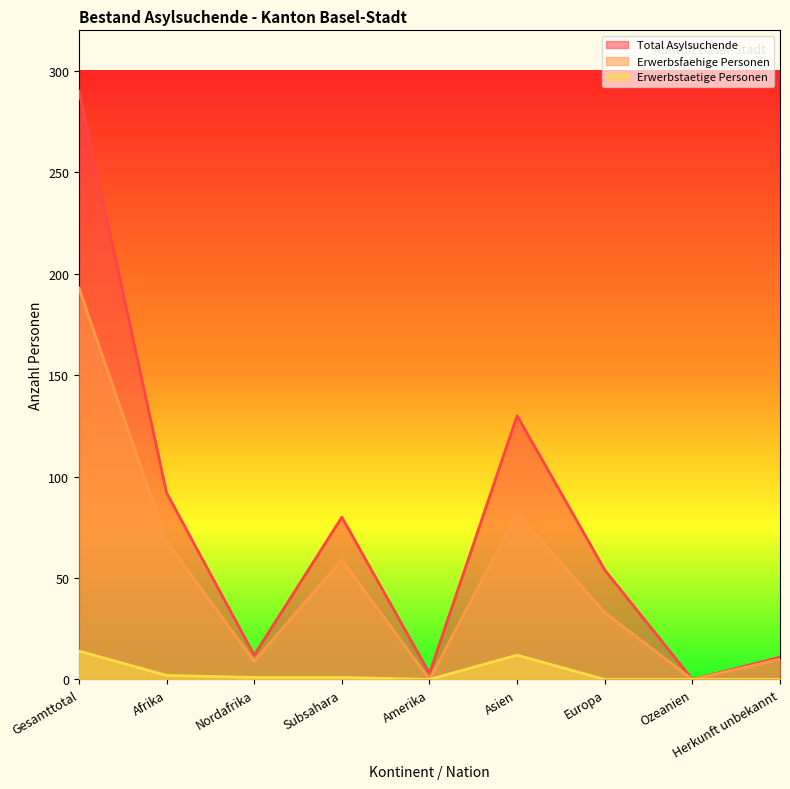

Where is the first local minimum for Total Asylsuchende?

Nordafrika